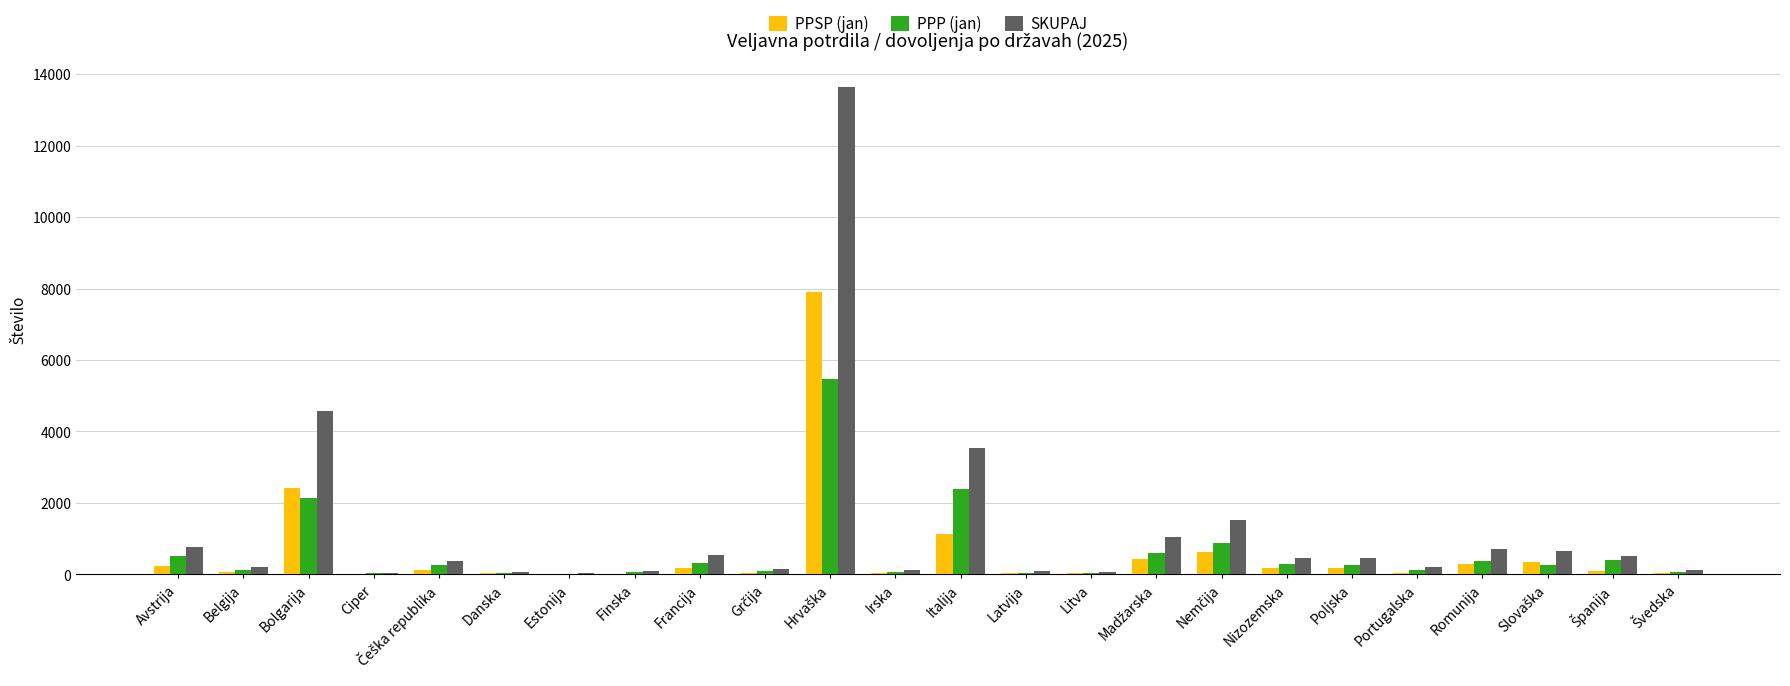

At which label is SKUPAJ closest to 6833?

Bolgarija